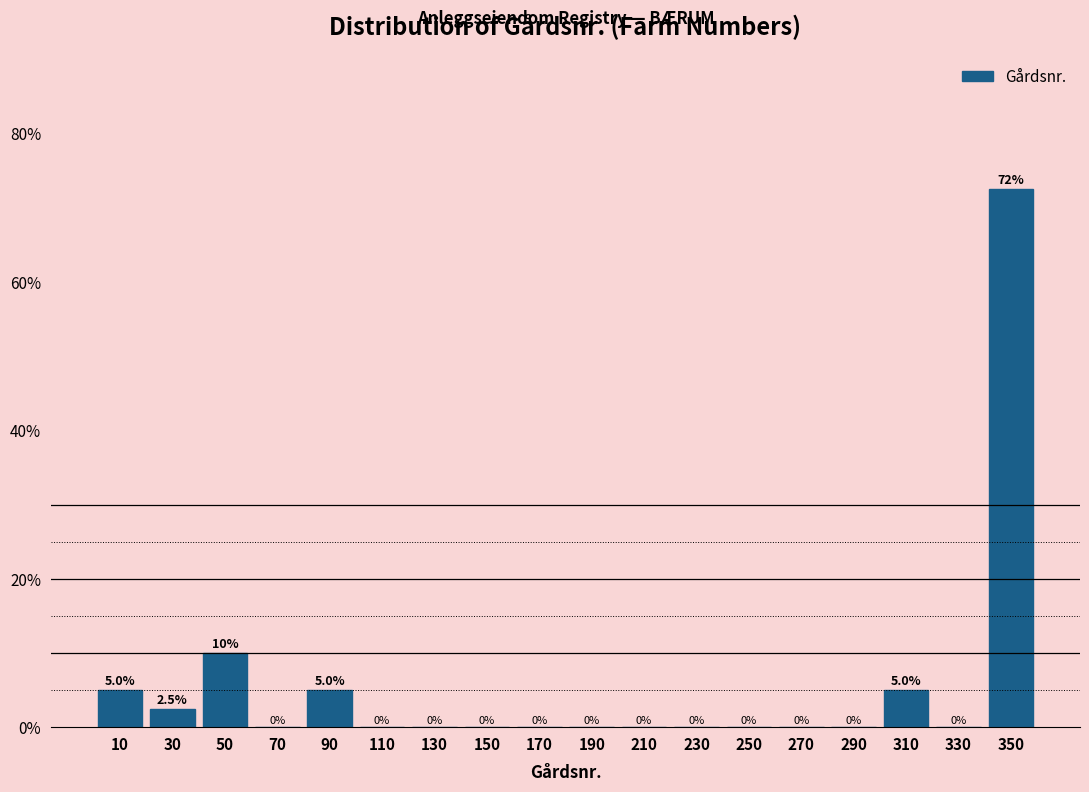

Which range on the x-axis has the tallest bar?

340 to 360